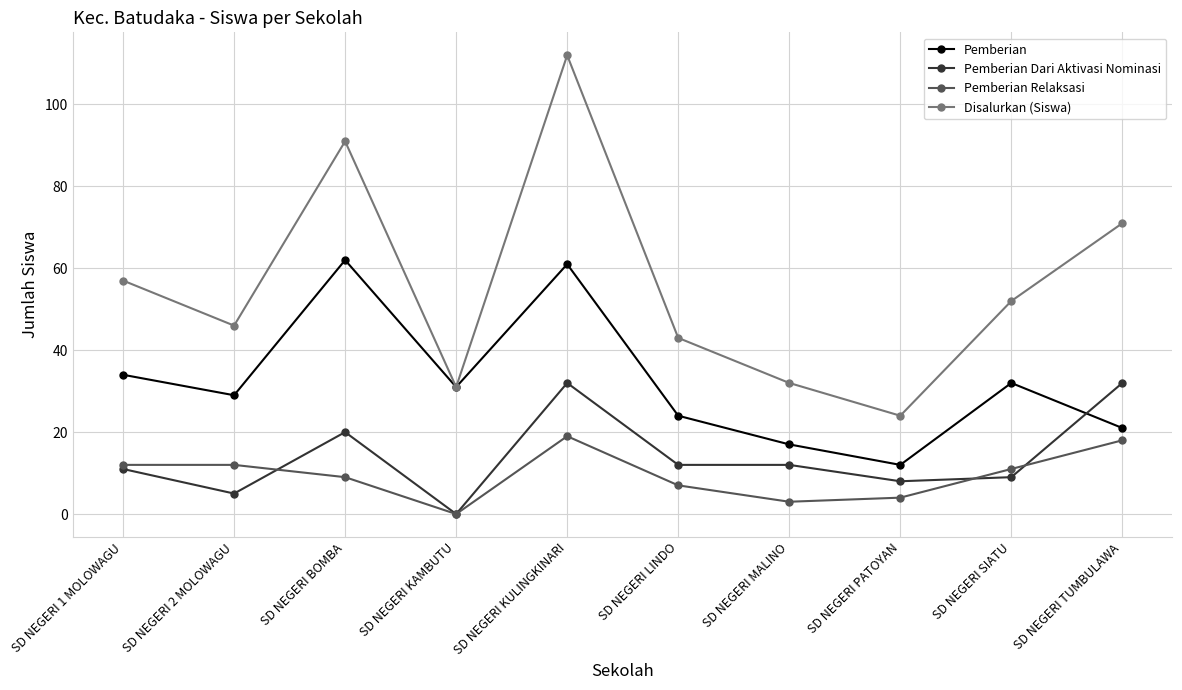

True or false: Disalurkan (Siswa) and Pemberian Dari Aktivasi Nominasi intersect in this chart.

False